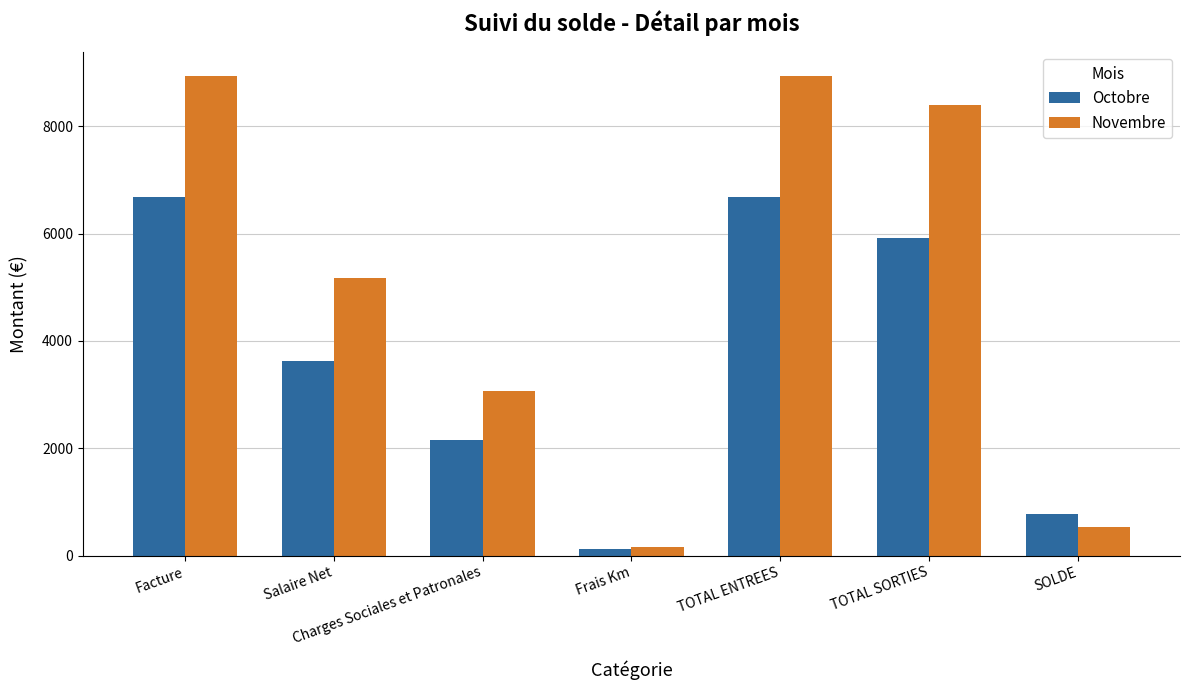

What is the sum of the Octobre values at TOTAL ENTREES and Charges Sociales et Patronales?

8840.2